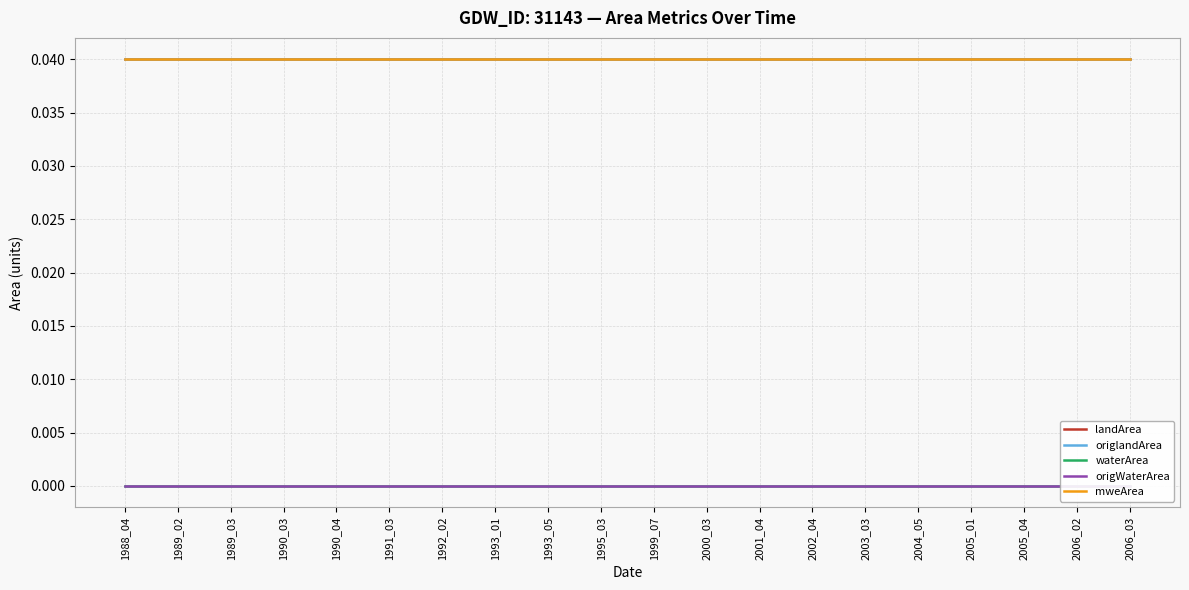

Which series has the largest range (max minus min)?

landArea